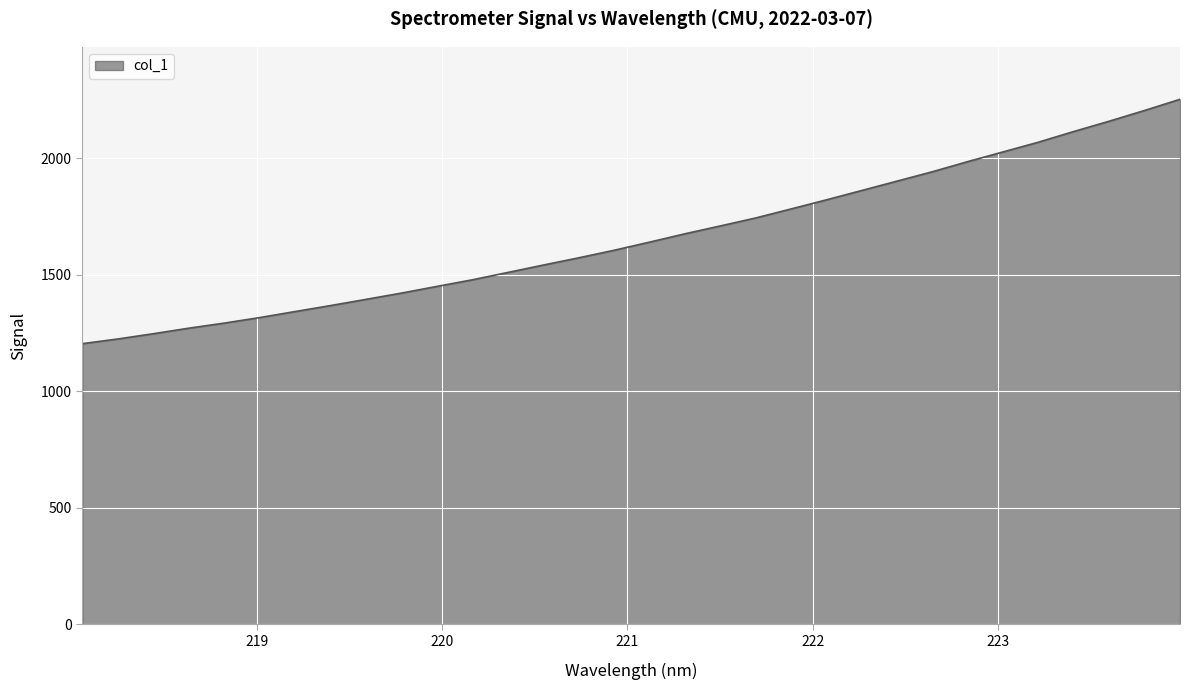

What is the minimum value shown in the chart?

1204.1